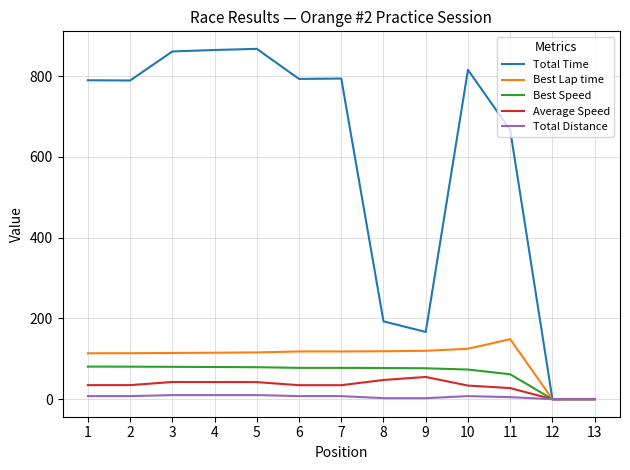

The Best Lap time series shows 79.5 at 11. True or false?

False